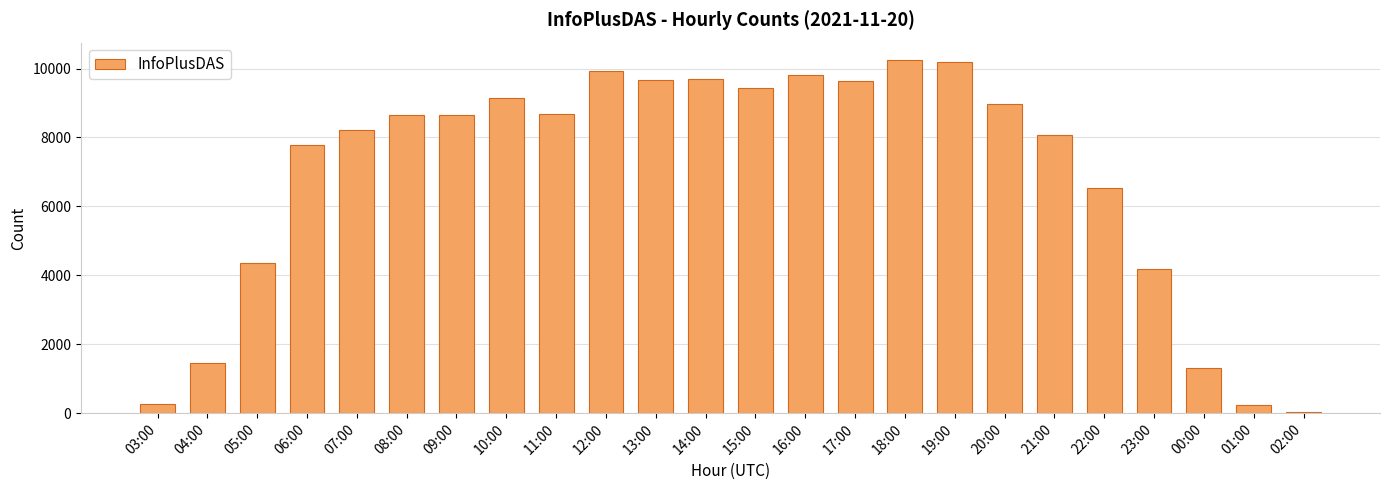

At which category does the chart reach its minimum across all series?

02:00